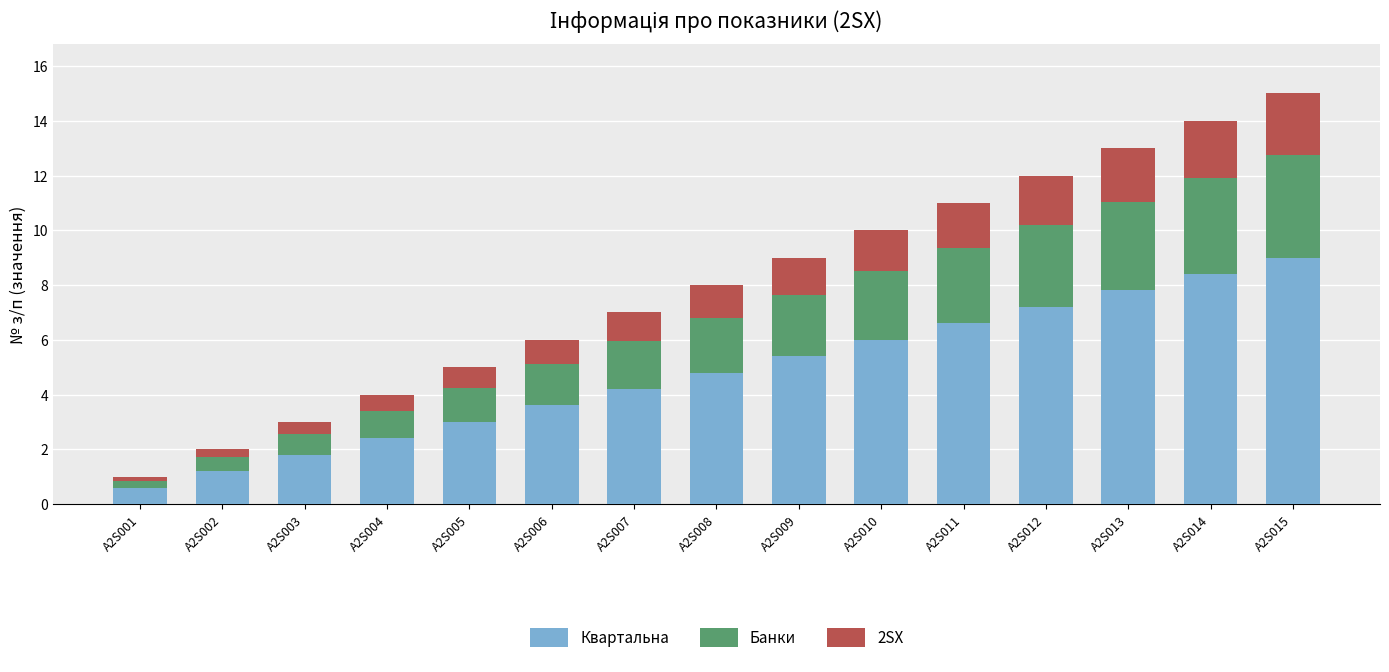

Is it true that Квартальна equals 0.4 at A2S002?

False